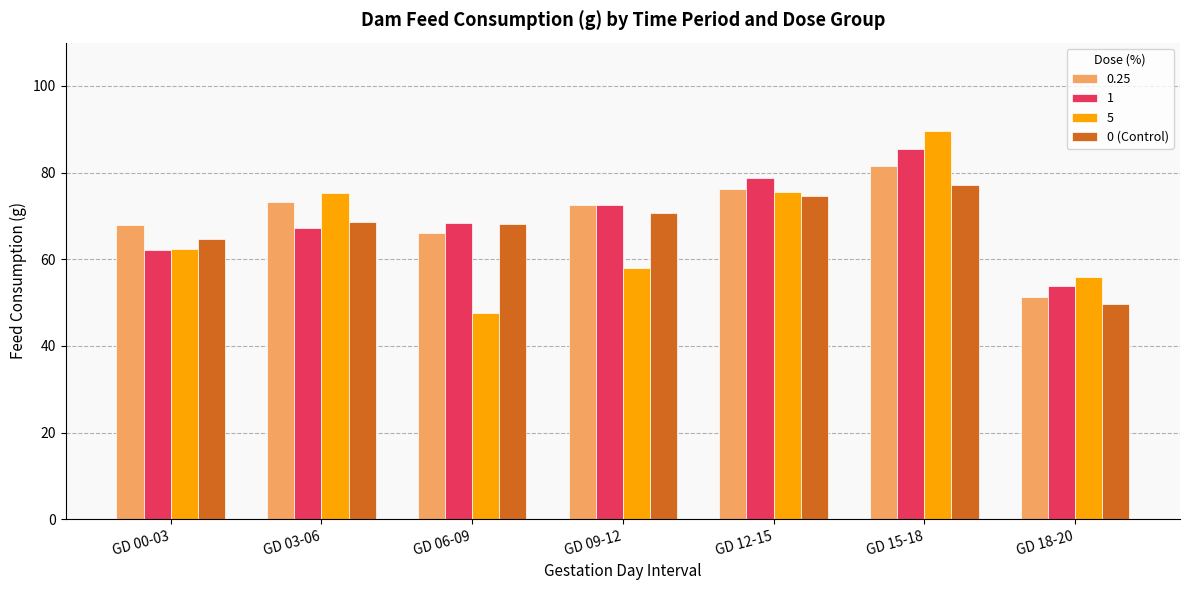

What value does the 5 series have at GD 15-18?

89.6